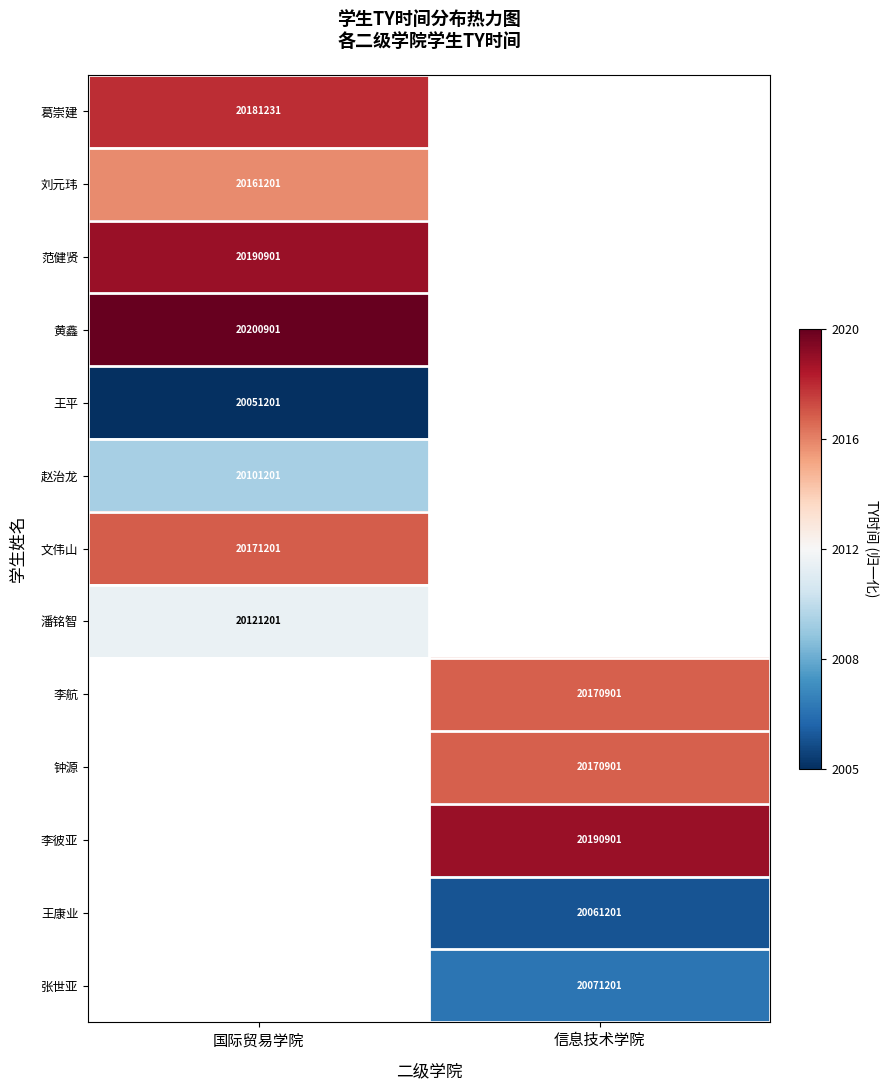

Which category has the lowest value across all series?

国际贸易学院